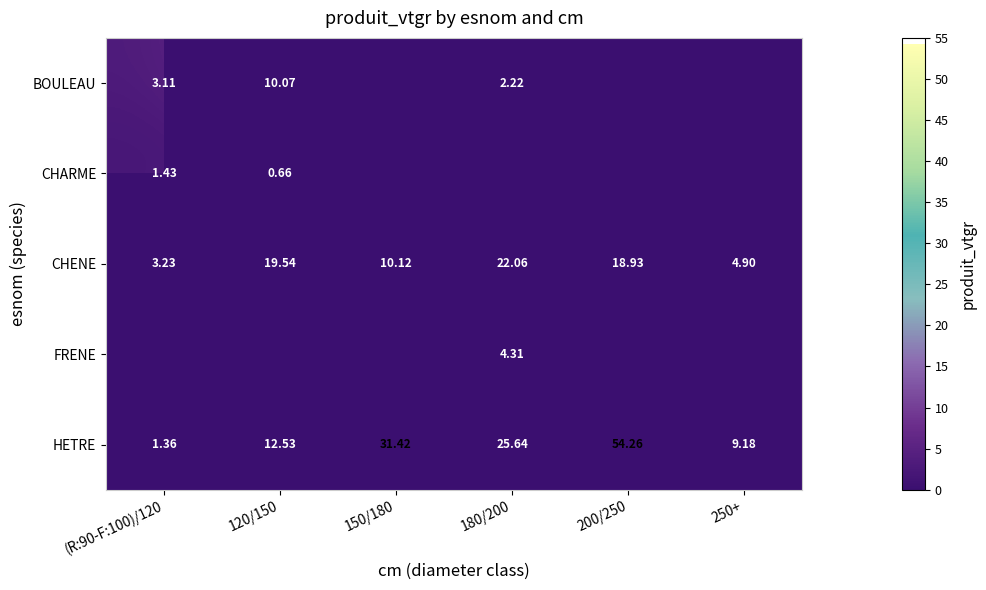

What is the sum of all CHENE values?

78.8